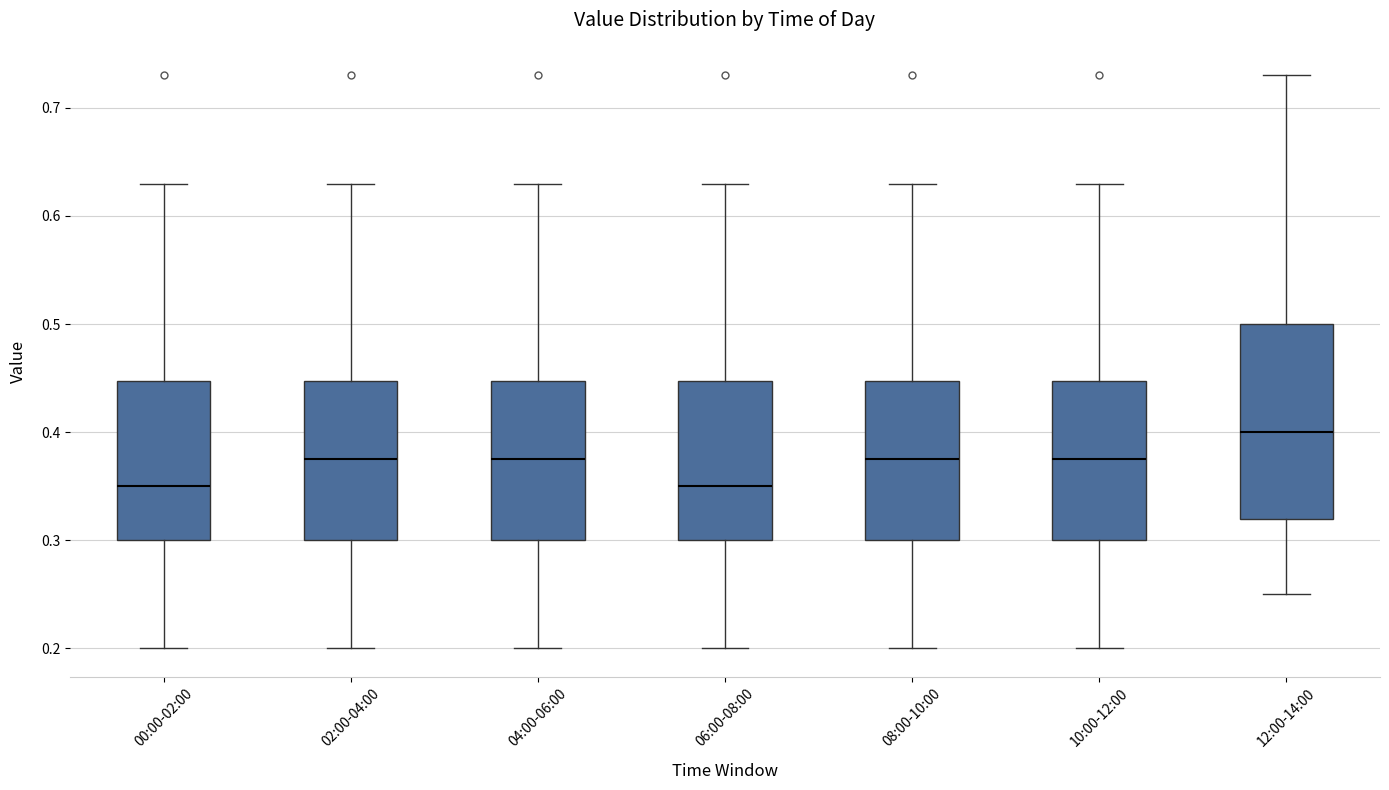

Reading left to right, read every box against the y-axis: the position of its median line, the range the box covers, and the ends of its whiskers. The values are not printed on the chart, so give them approximately, as read against the axis.

00:00-02:00: median 0.35, box 0.30 to 0.45, whiskers 0.20 to 0.63
02:00-04:00: median 0.38, box 0.30 to 0.45, whiskers 0.20 to 0.63
04:00-06:00: median 0.38, box 0.30 to 0.45, whiskers 0.20 to 0.63
06:00-08:00: median 0.35, box 0.30 to 0.45, whiskers 0.20 to 0.63
08:00-10:00: median 0.38, box 0.30 to 0.45, whiskers 0.20 to 0.63
10:00-12:00: median 0.38, box 0.30 to 0.45, whiskers 0.20 to 0.63
12:00-14:00: median 0.40, box 0.32 to 0.50, whiskers 0.25 to 0.73